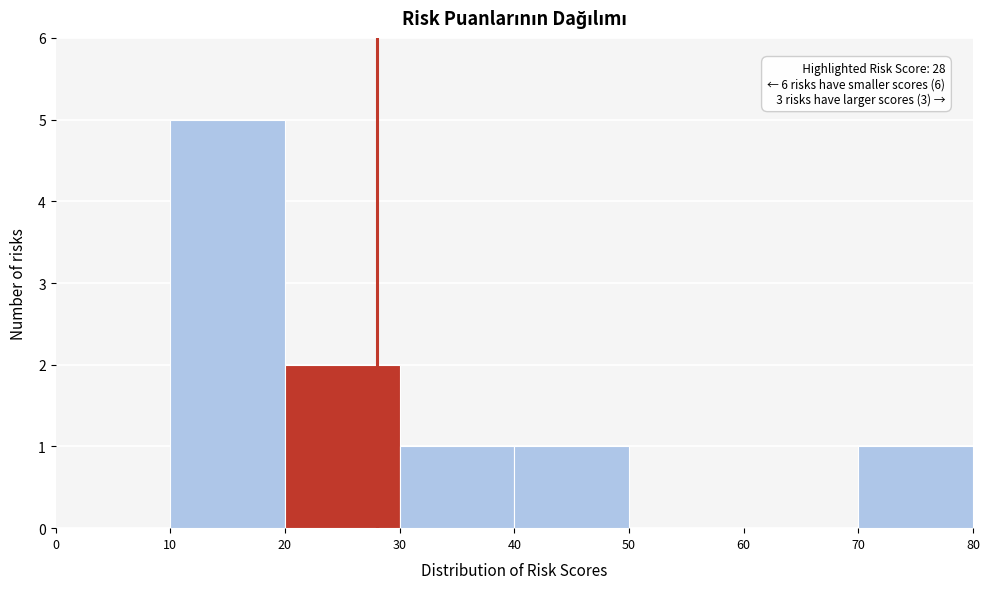

Which range on the x-axis has the tallest bar?

10 to 20